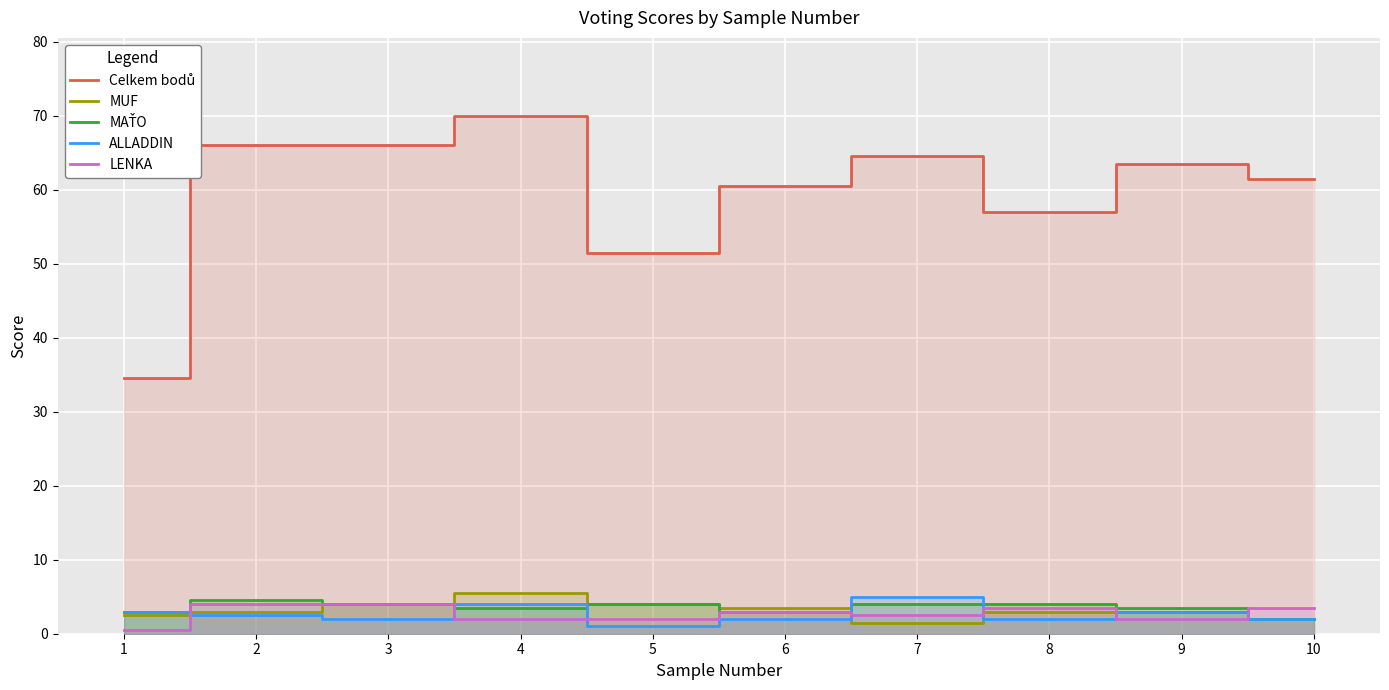

Reading left to right, list all the values displayed in this chart.

Celkem bodů: 1=34.5	2=66.0	3=66.0	4=70.0	5=51.5	6=60.5	7=64.5	8=57.0	9=63.5	10=61.5
MUF: 1=2.5	2=3.0	3=4.0	4=5.5	5=4.0	6=3.5	7=1.5	8=3.0	9=3.0	10=2.0
MAŤO: 1=3.0	2=4.5	3=4.0	4=3.5	5=4.0	6=3.0	7=4.0	8=4.0	9=3.5	10=2.0
ALLADDIN: 1=3.0	2=2.5	3=2.0	4=4.0	5=1.0	6=2.0	7=5.0	8=2.0	9=3.0	10=2.0
LENKA: 1=0.5	2=4.0	3=4.0	4=2.0	5=2.0	6=3.0	7=2.5	8=3.5	9=2.0	10=3.5